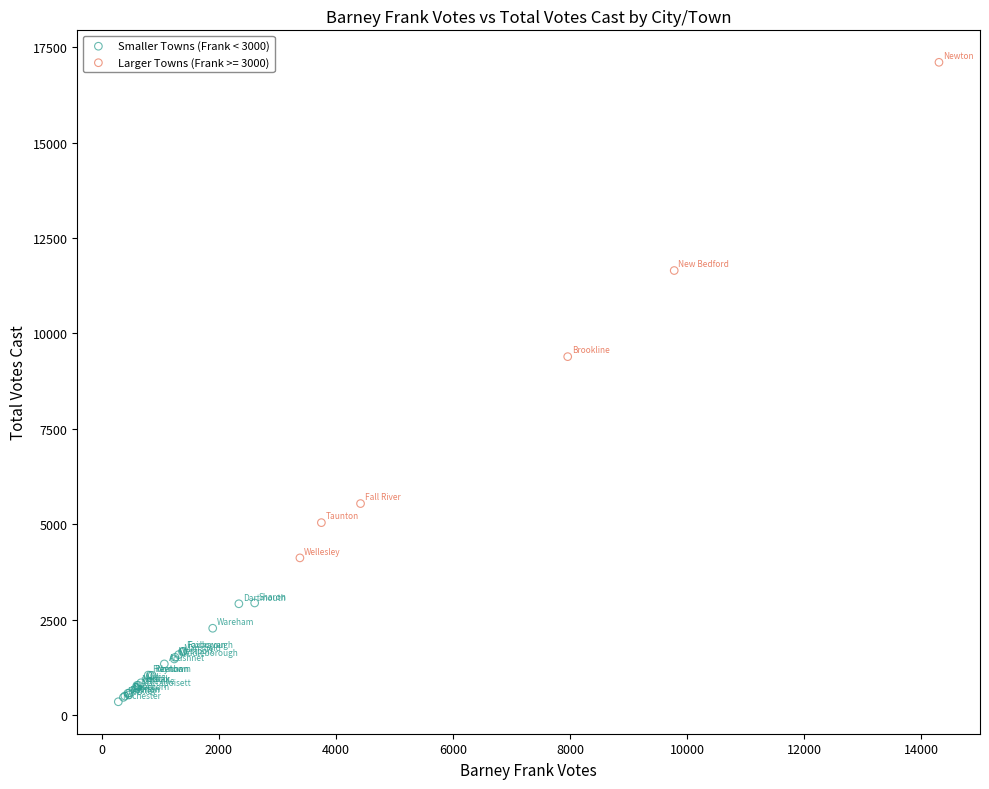

Which series reaches the minimum Y coordinate?

Smaller Towns (Frank < 3000)